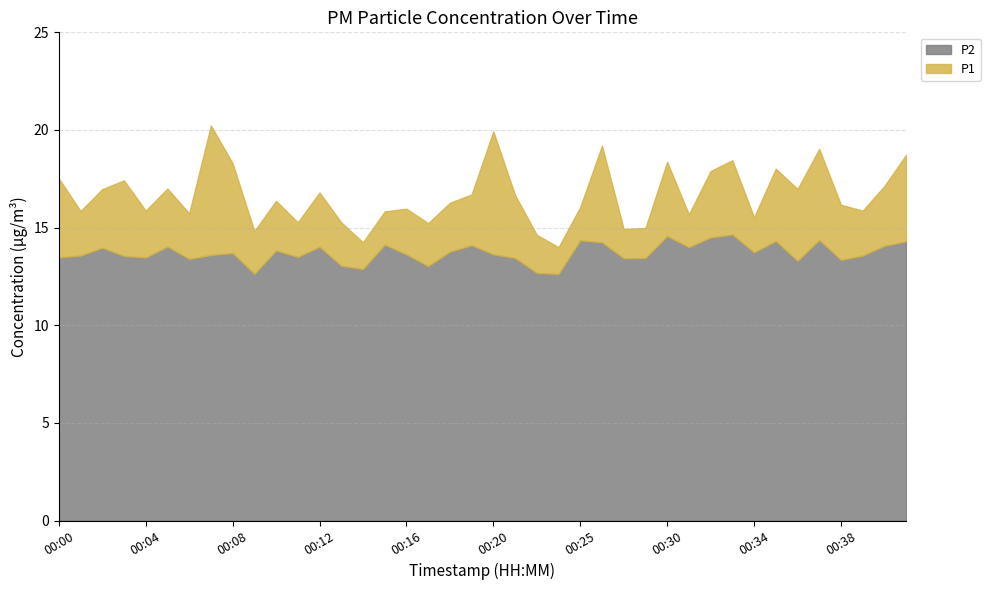

What is the highest value of the P1 series?

20.2